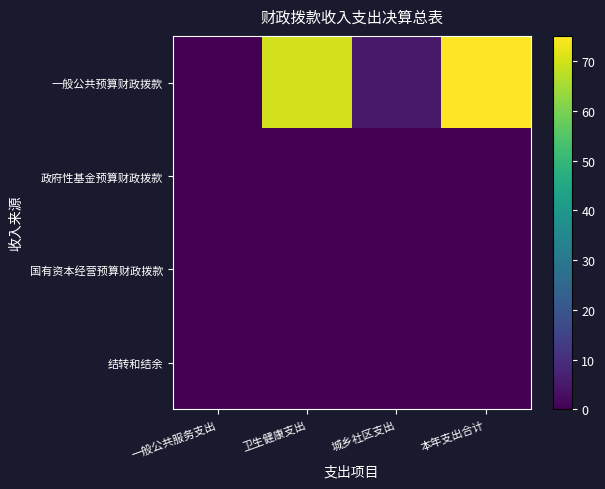

Which series has the widest spread of values?

一般公共预算财政拨款